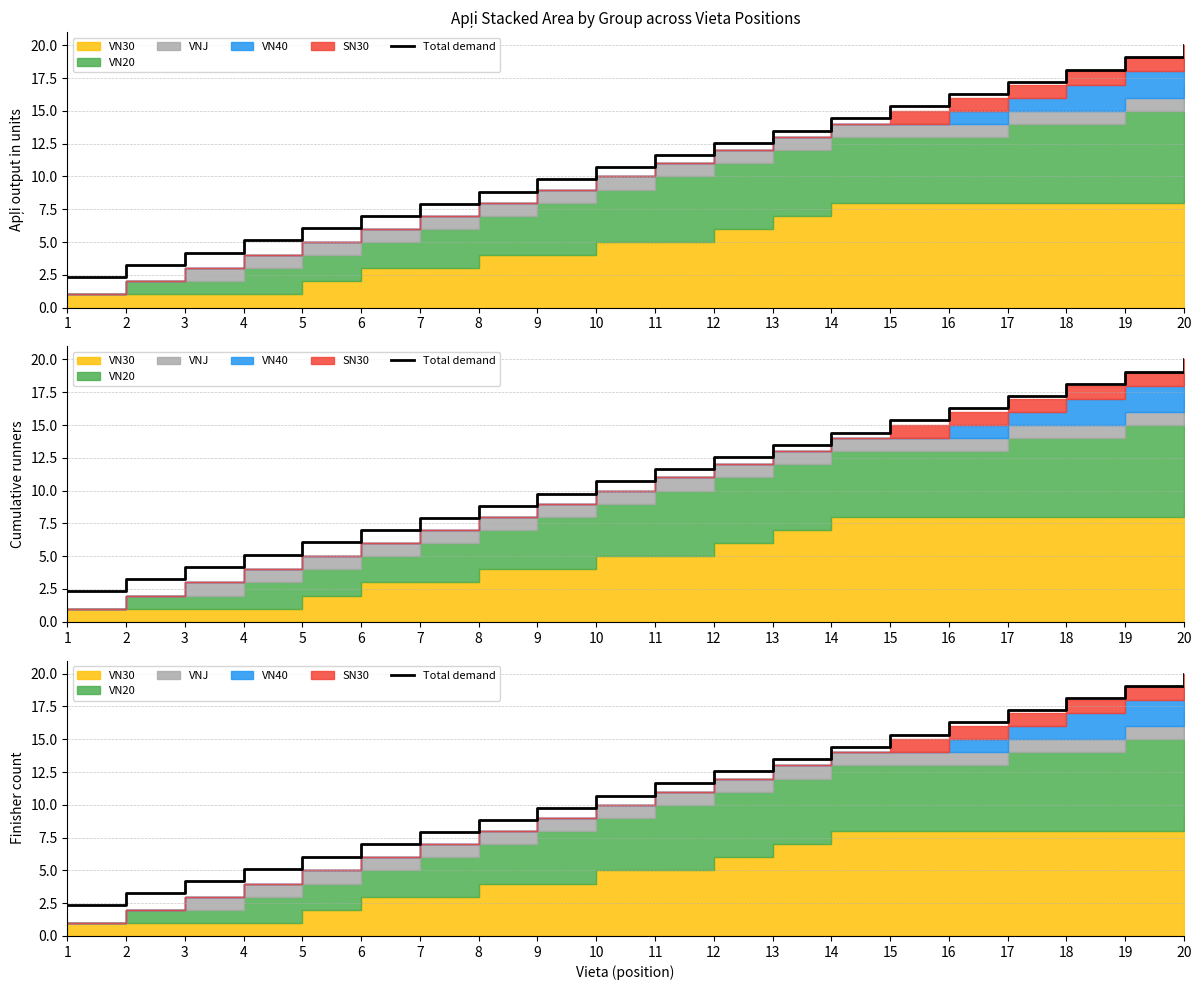

What is the value of the 20th point from the left?

20.0